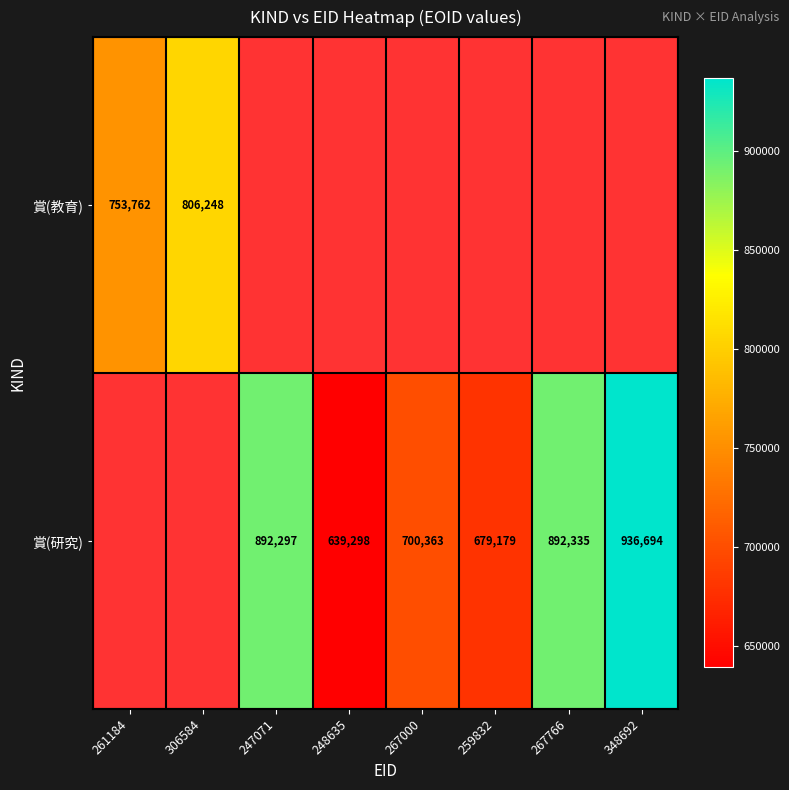

What is the difference between the 賞(研究) values at 267766 and 248635?

253037